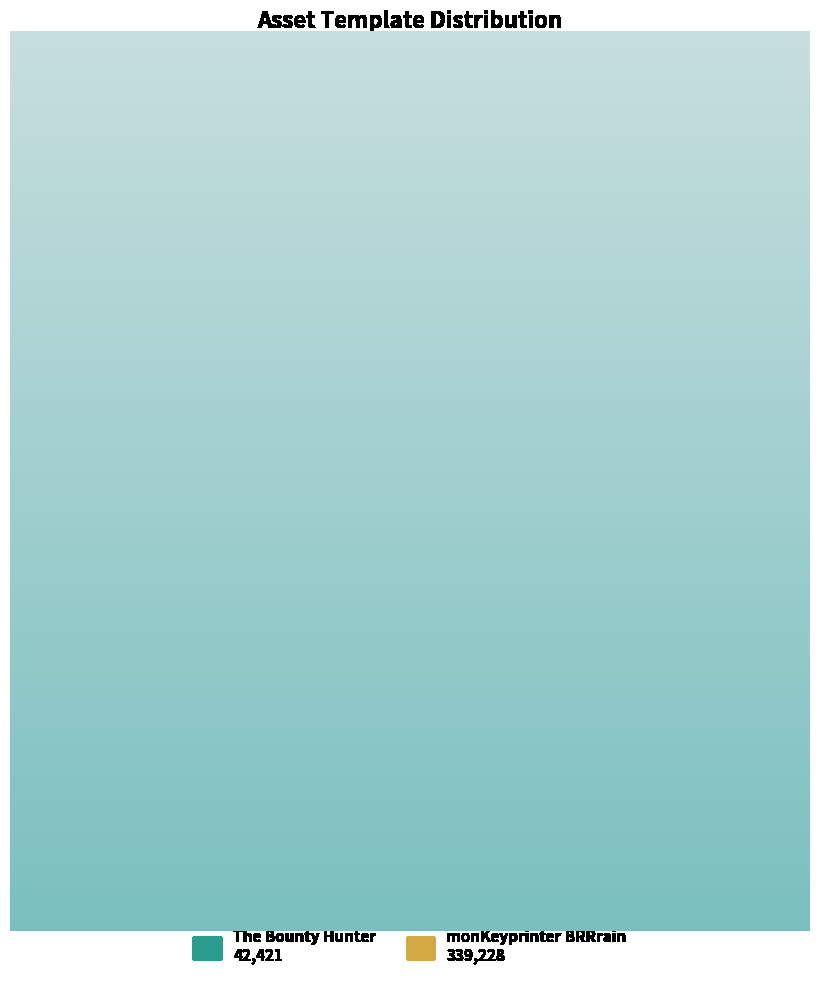

Count the number of slices in the pie.

2